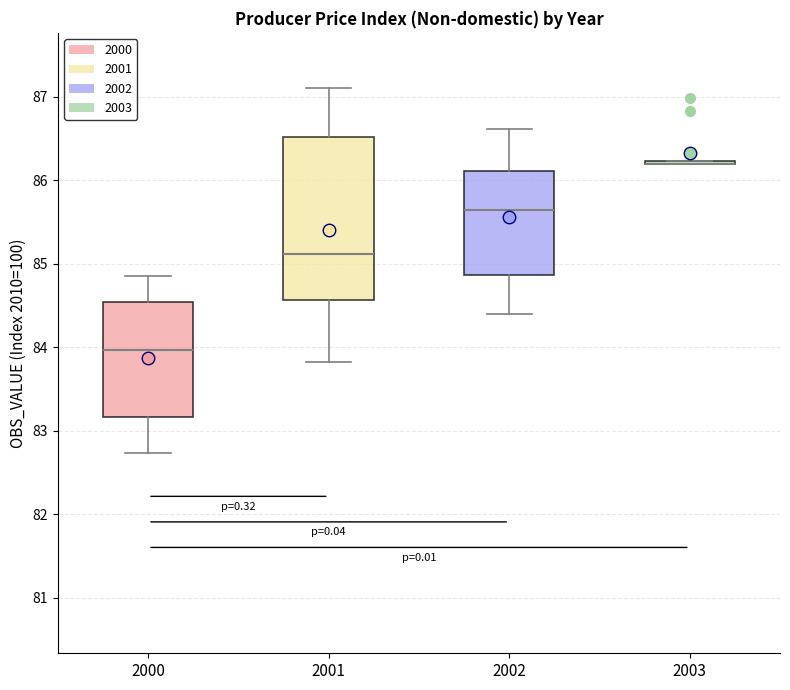

Where is the upper edge of the box at x = 2002 on the y-axis? The values are not printed on the chart, so give them approximately, as read against the axis.

86.1